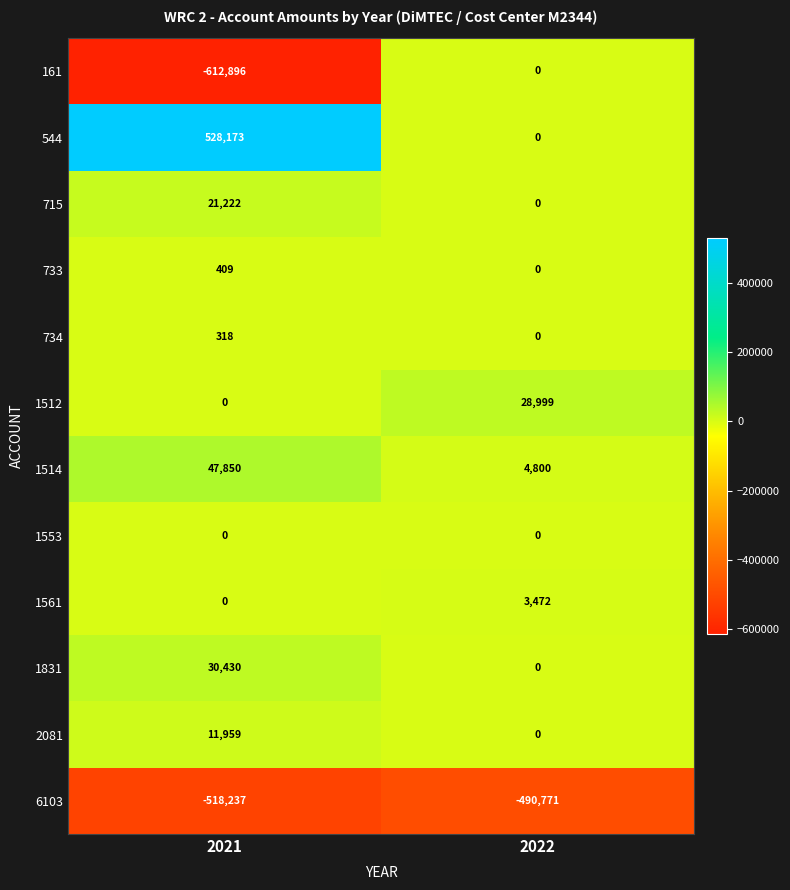

Where is 6103 nearest to the value -504504?

2021